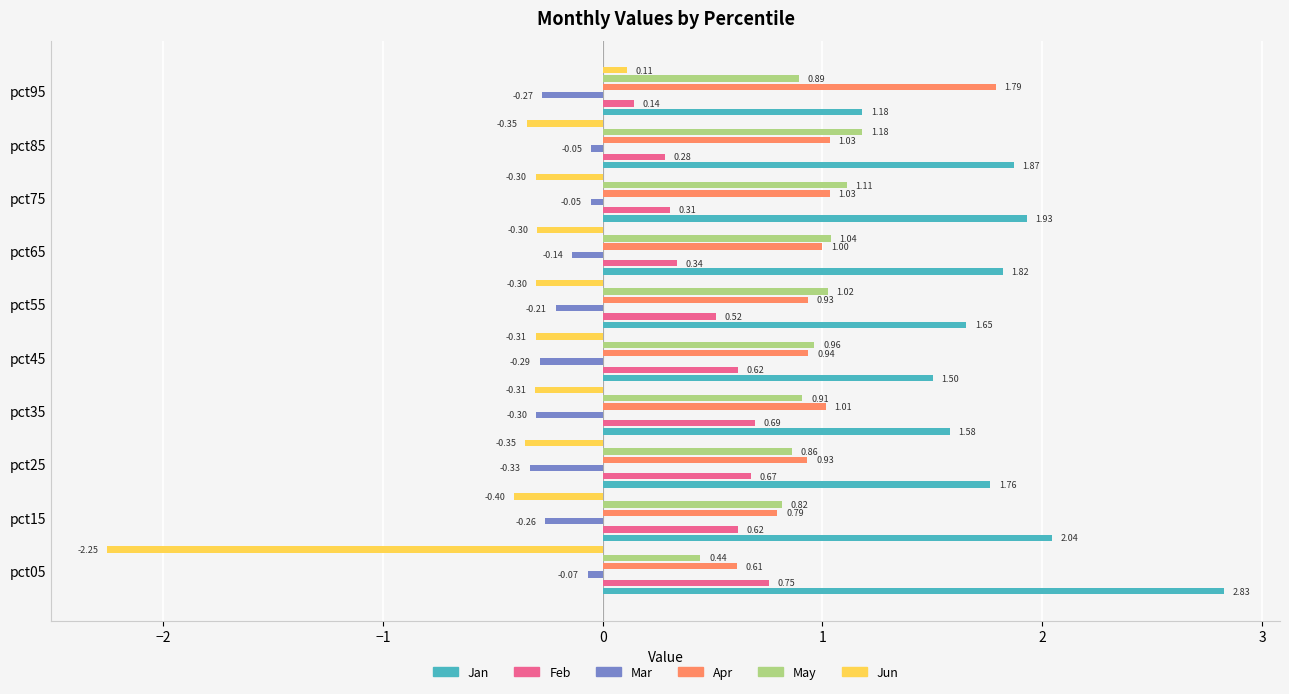

What is the minimum value shown in the chart?

-2.3